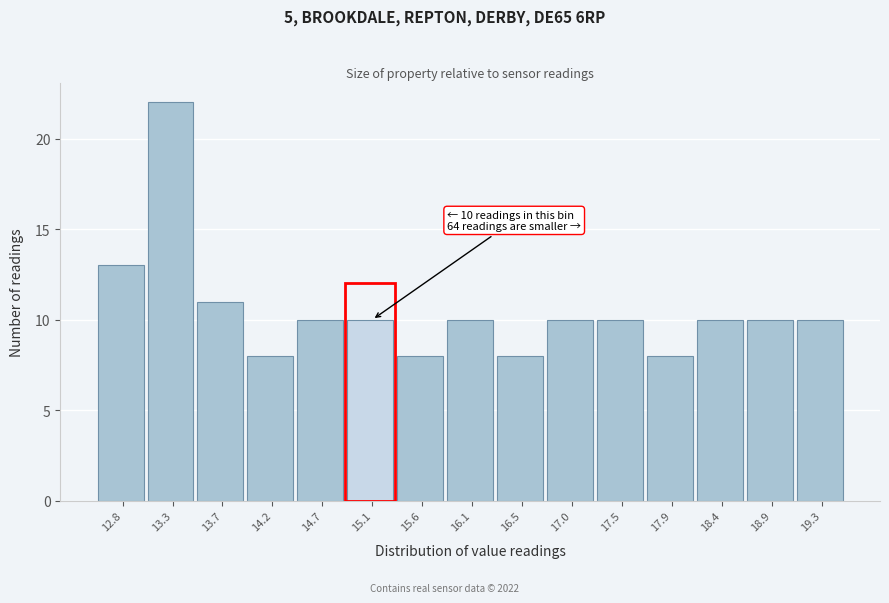

Reading left to right, what are all the values shown in this chart?

12.8=13	13.3=22	13.7=11	14.2=8	14.7=10	15.1=10	15.6=8	16.1=10	16.5=8	17.0=10	17.5=10	17.9=8	18.4=10	18.9=10	19.3=10